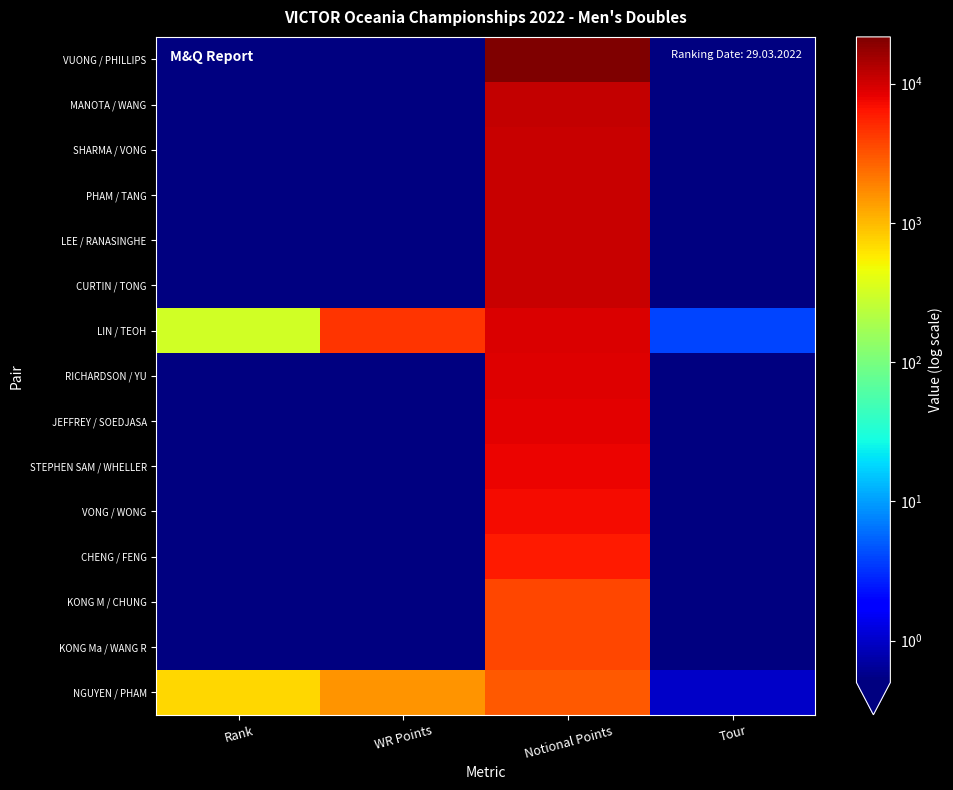

Which series has the largest total across all categories?

VUONG / PHILLIPS